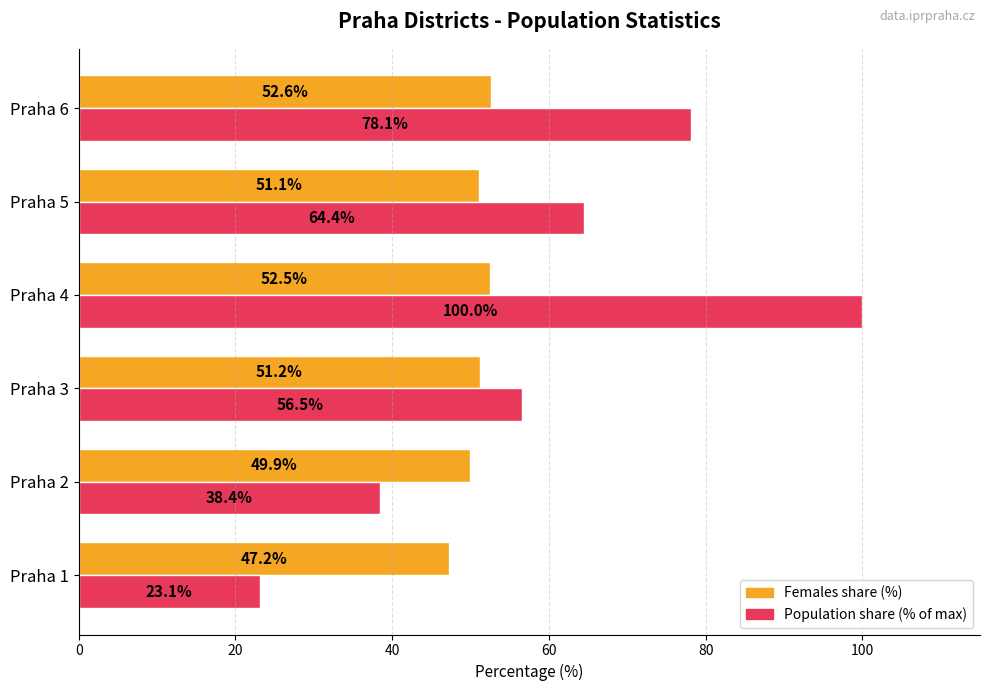

Rank the series by their average value, from lowest to highest.

Females share (%), Population share (% of max)